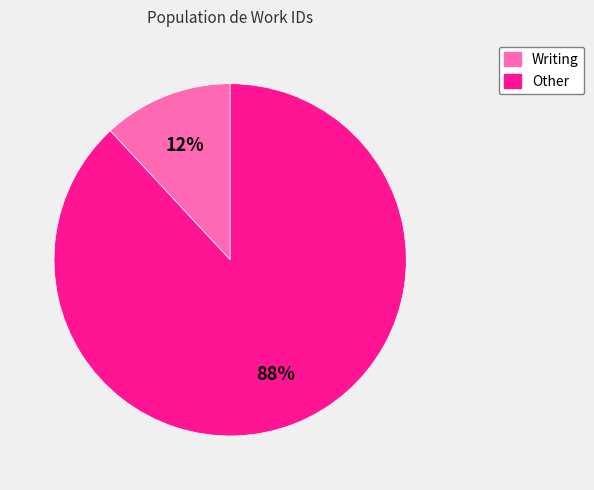

To the nearest percent, what is the average slice percentage?

50%